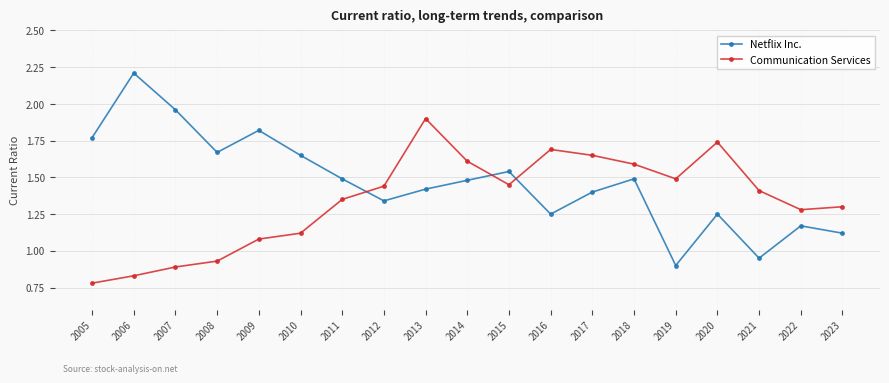

Where does the Netflix Inc. series first go above 1?

2005